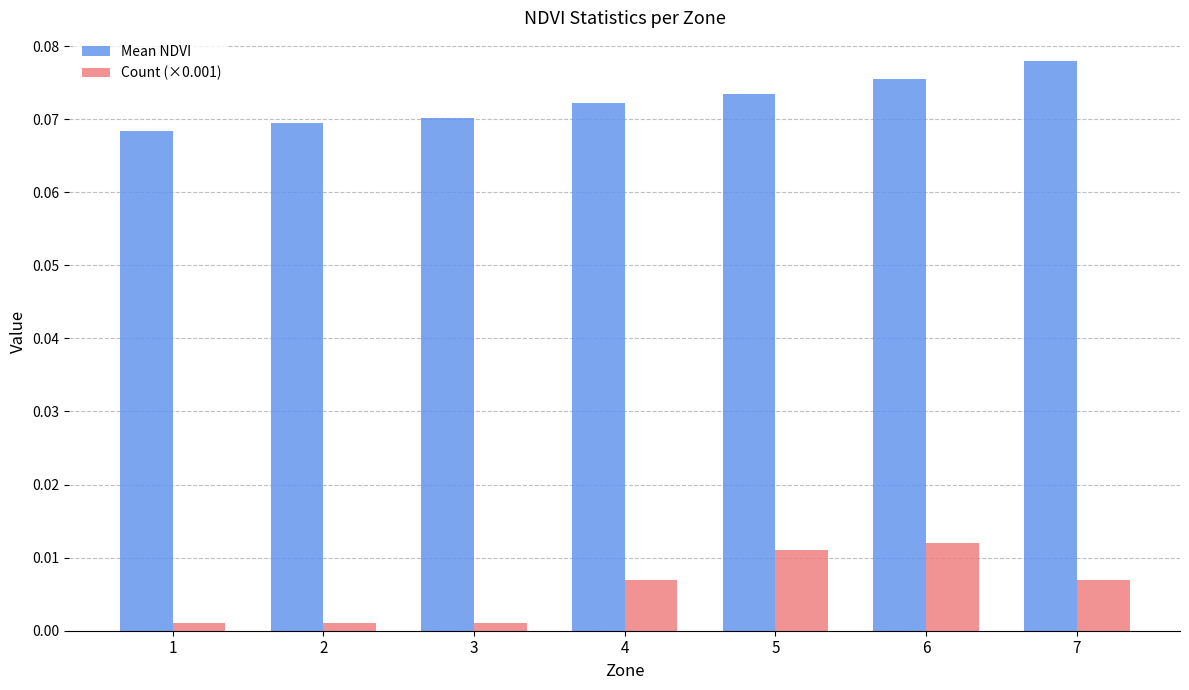

What is the sum of all Mean NDVI values?

0.5